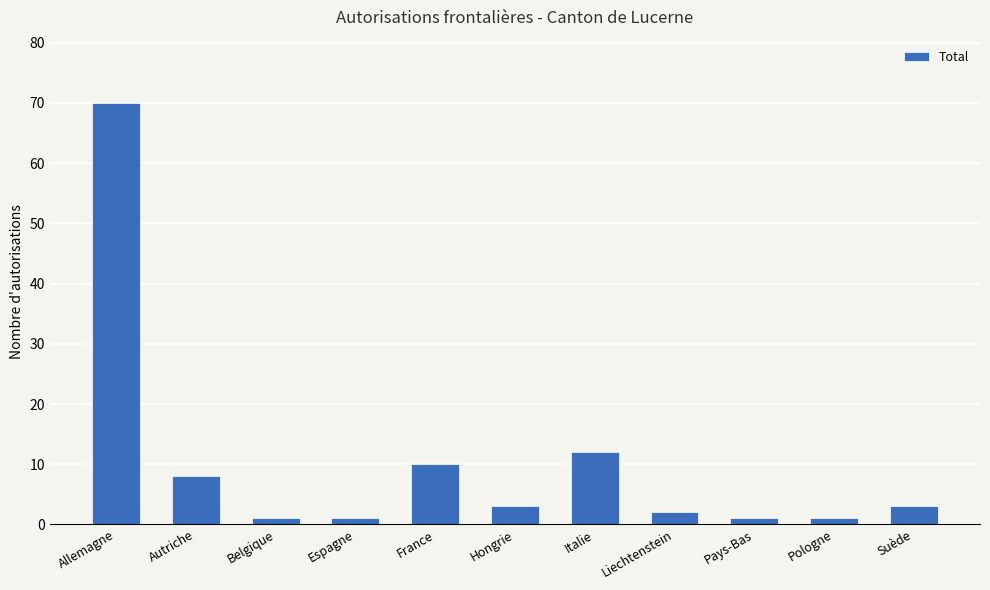

What is the change in value from Allemagne to Autriche?

-62